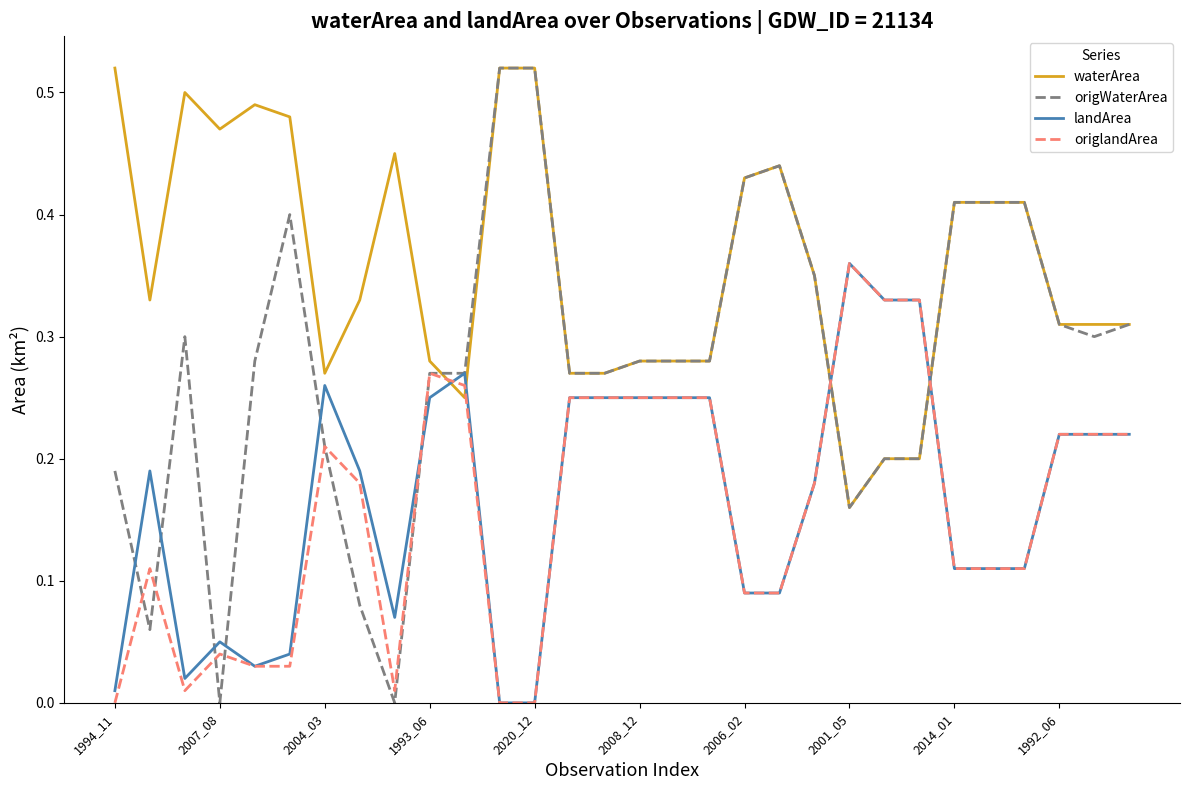

Does the chart have visible grid lines?

No